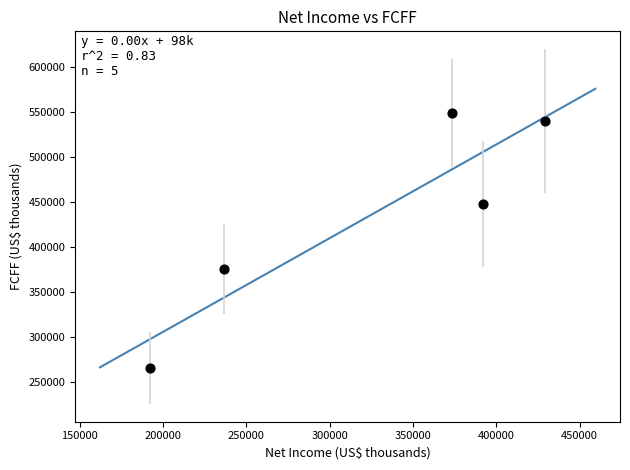

What is the average X value?

324707